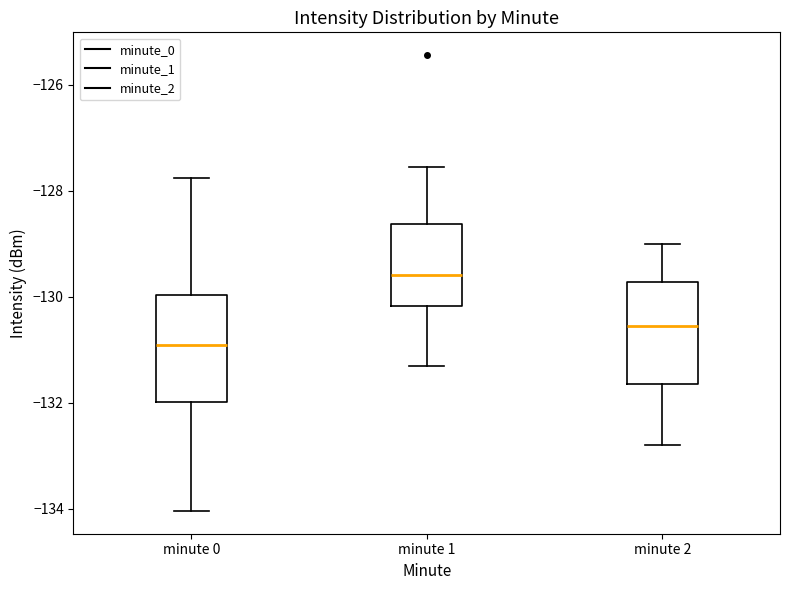

Which box has the lowest median line?

minute 0